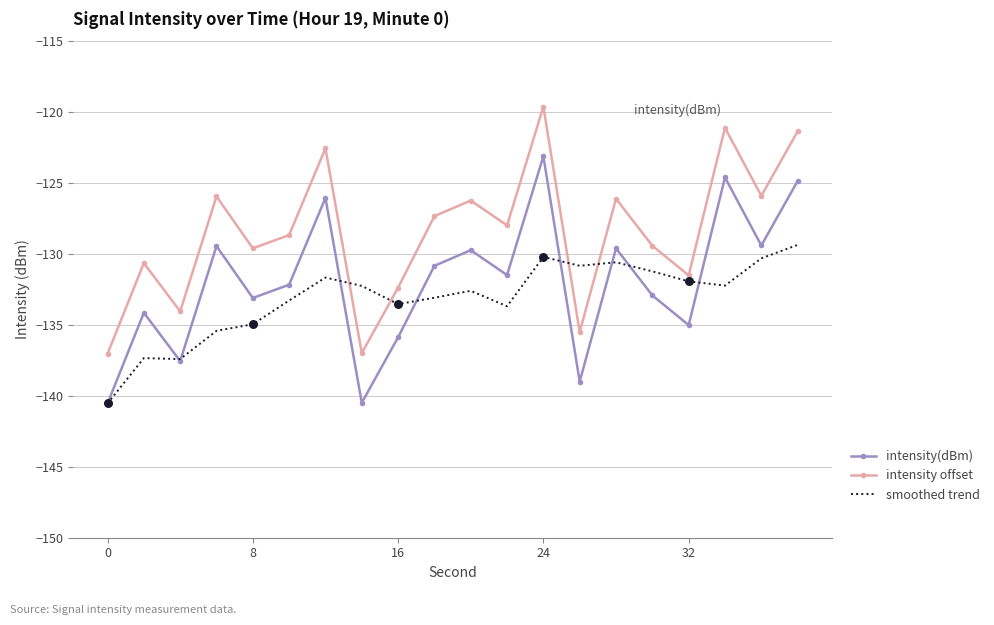

True or false: intensity(dBm) and intensity offset intersect in this chart.

False